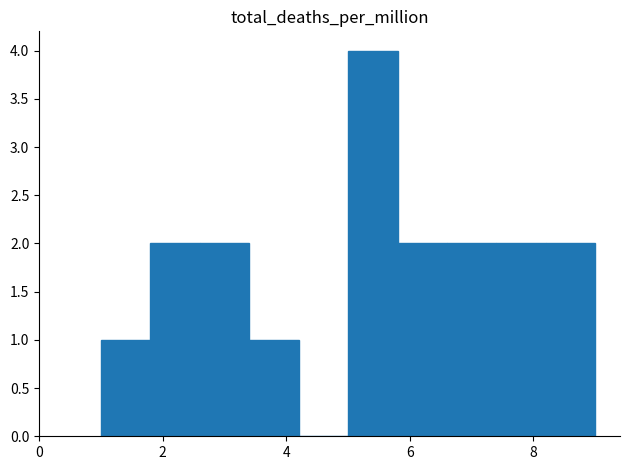

Reading left to right, transcribe this chart: for each bar, give the range it covers on the x-axis and its height. The values are not printed on the chart, so give them approximately, as read against the axis.

1.0 to 1.8: 1
1.8 to 2.6: 2
2.6 to 3.4: 2
3.4 to 4.2: 1
4.2 to 5.0: 0
5.0 to 5.8: 4
5.8 to 6.6: 2
6.6 to 7.4: 2
7.4 to 8.2: 2
8.2 to 9.0: 2